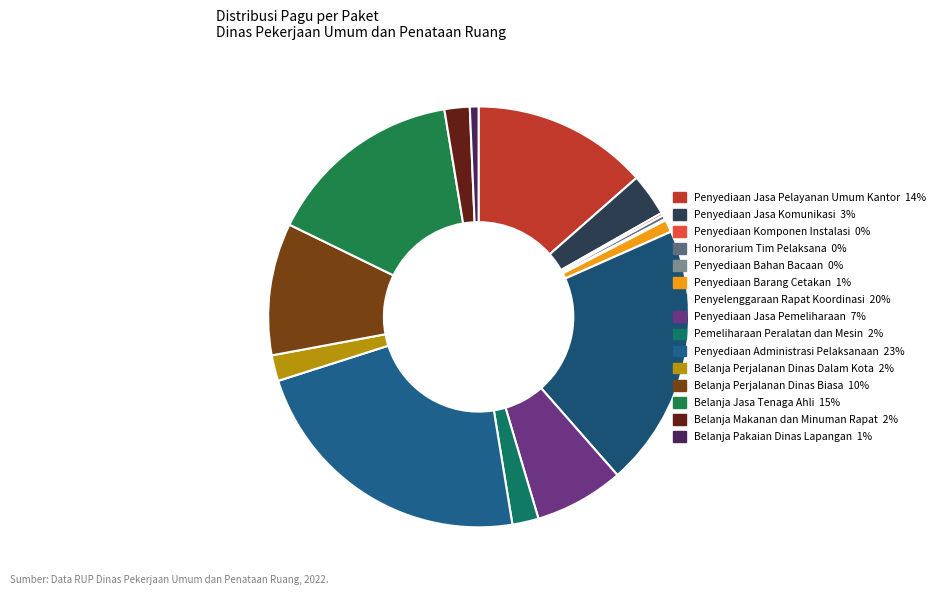

To the nearest percent, what is the combined percentage of Penyelenggaraan Rapat Koordinasi and Belanja Perjalanan Dinas Dalam Kota?

22%